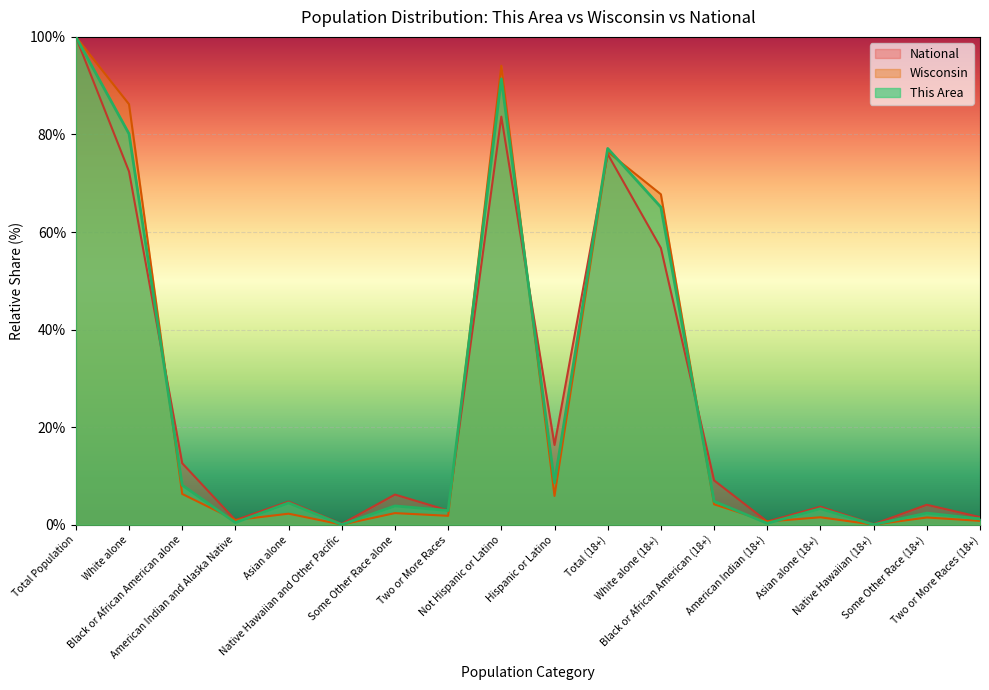

Rank the series by their average value, from highest to lowest.

This Area, Wisconsin, National